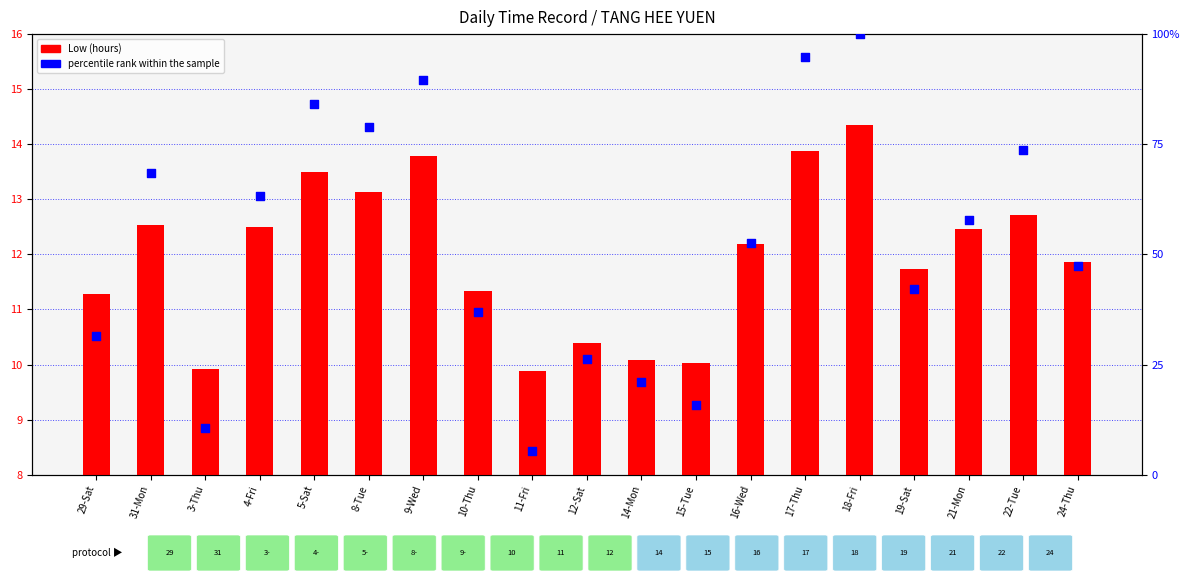

Is the value of percentile rank at 9-Wed greater than the value of Low (hours) at 29-Sat?

Yes